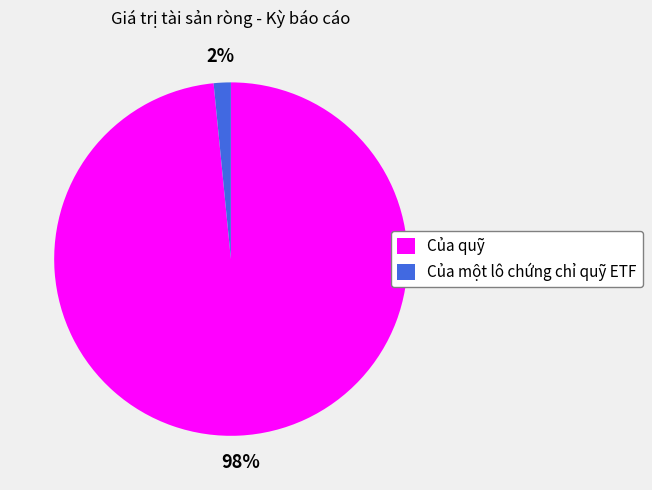

Is Của quỹ the majority of the pie?

Yes